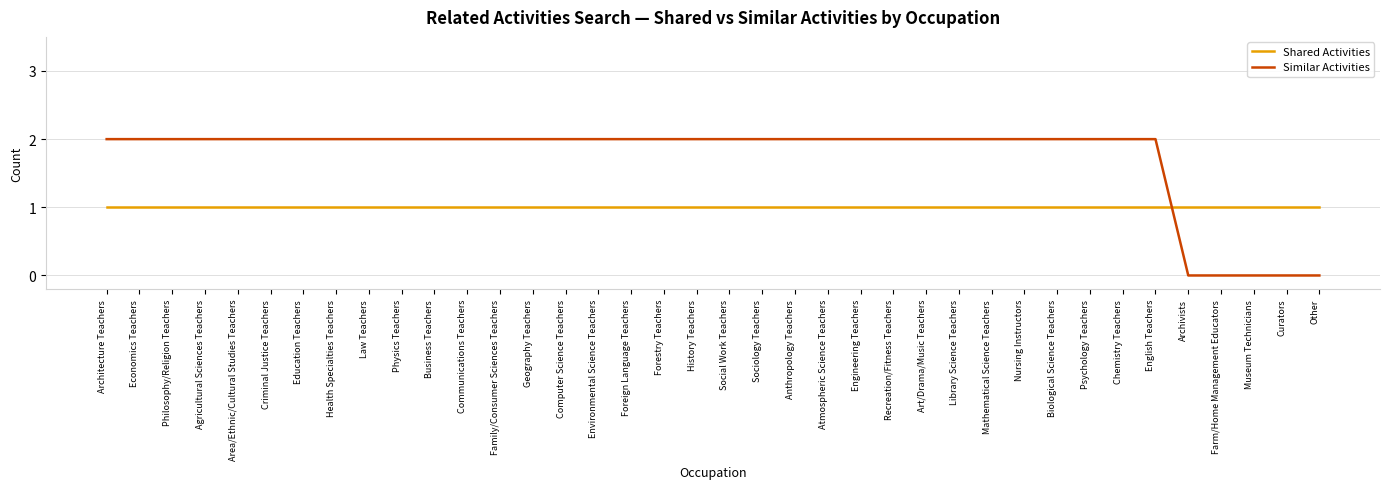

True or false: Similar Activities has a value of 1 at Nursing Instructors.

False